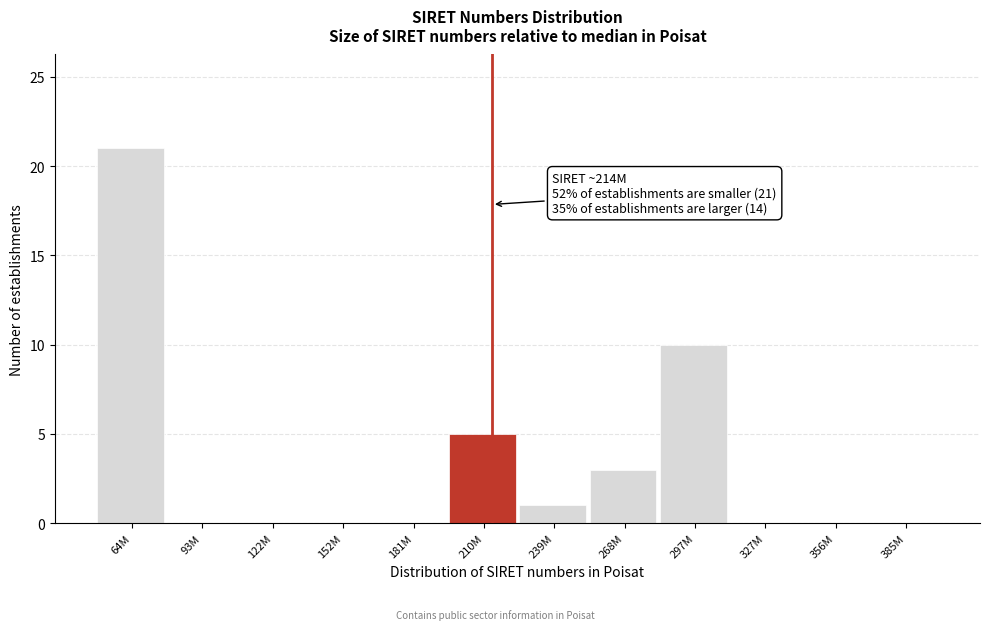

Reading right to left, transcribe all the data shown in this chart.

385M=0	356M=0	327M=0	297M=10	268M=3	239M=1	210M=5	181M=0	152M=0	122M=0	93M=0	64M=21